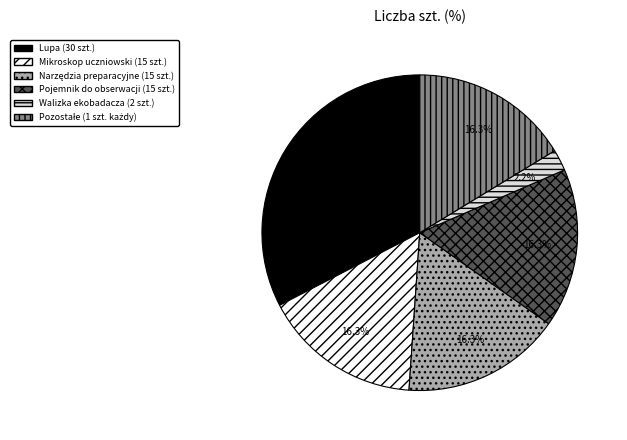

Count the number of slices in the pie.

6